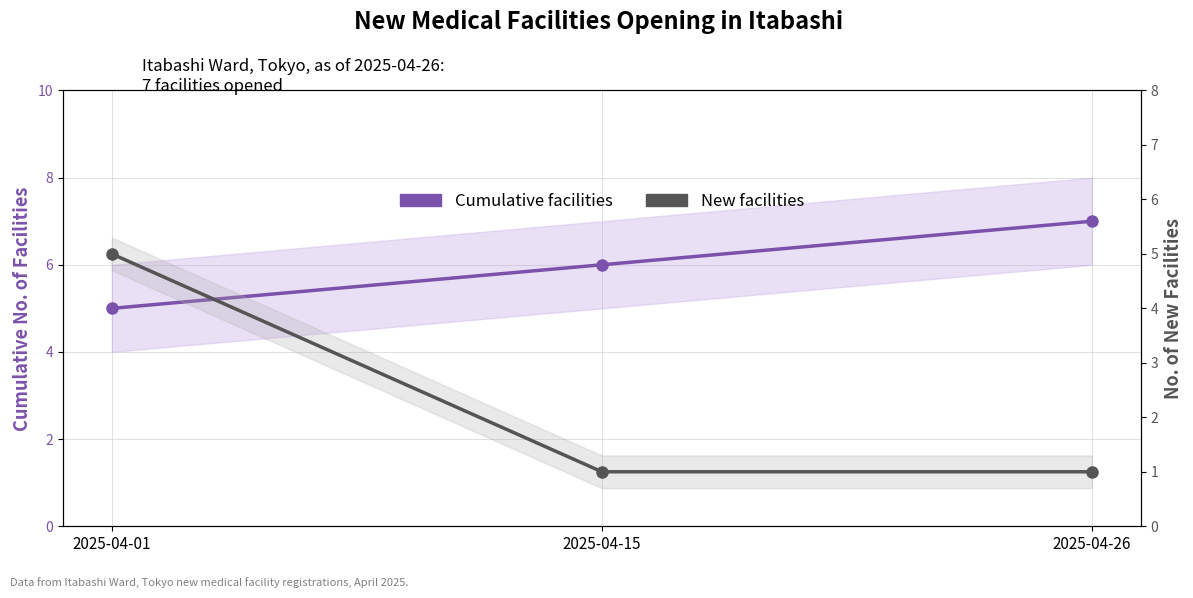

What is the average value of the New facilities series?

2